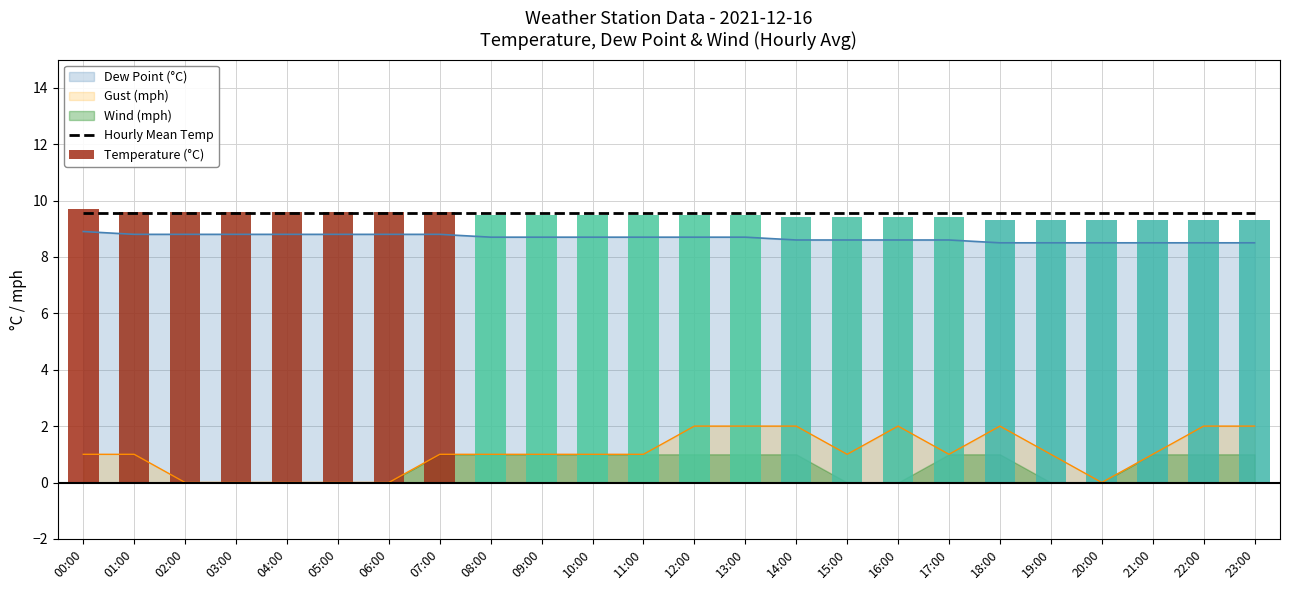

Is the value of Temperature (°C) at 15:00 greater than the value of Hourly Mean Temp at 16:00?

No